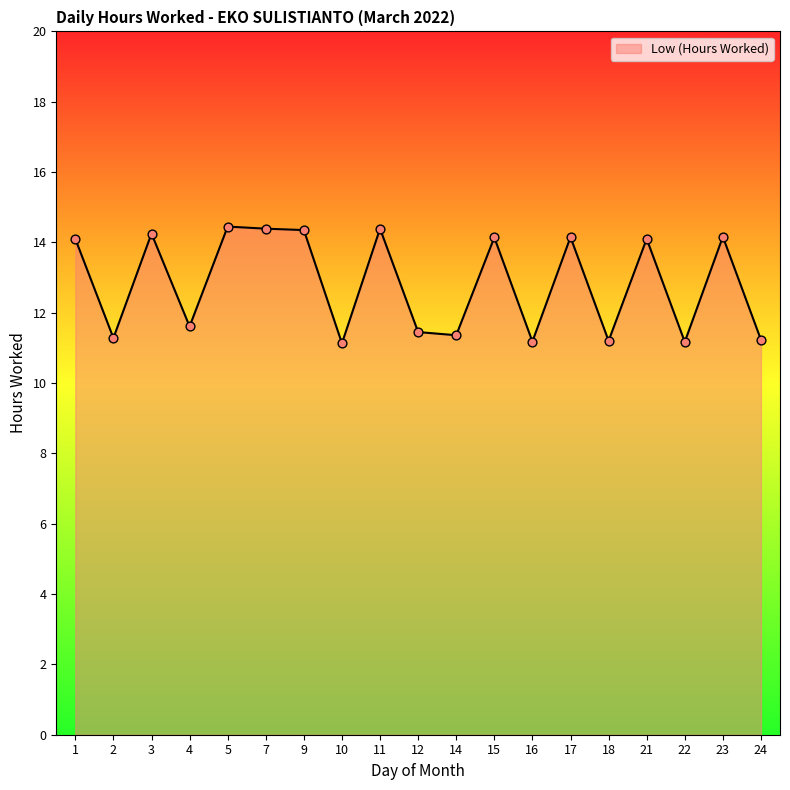

What is the change in value from 3 to 14?

-2.9